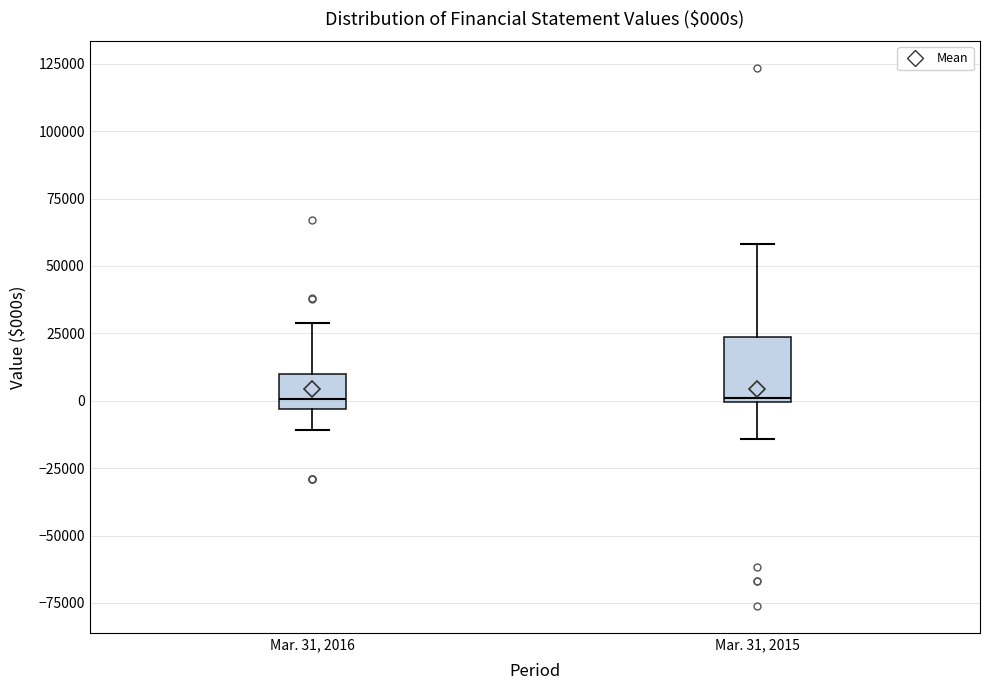

Where is the upper edge of the box for Mar. 31, 2015 on the y-axis? The values are not printed on the chart, so give them approximately, as read against the axis.

25000